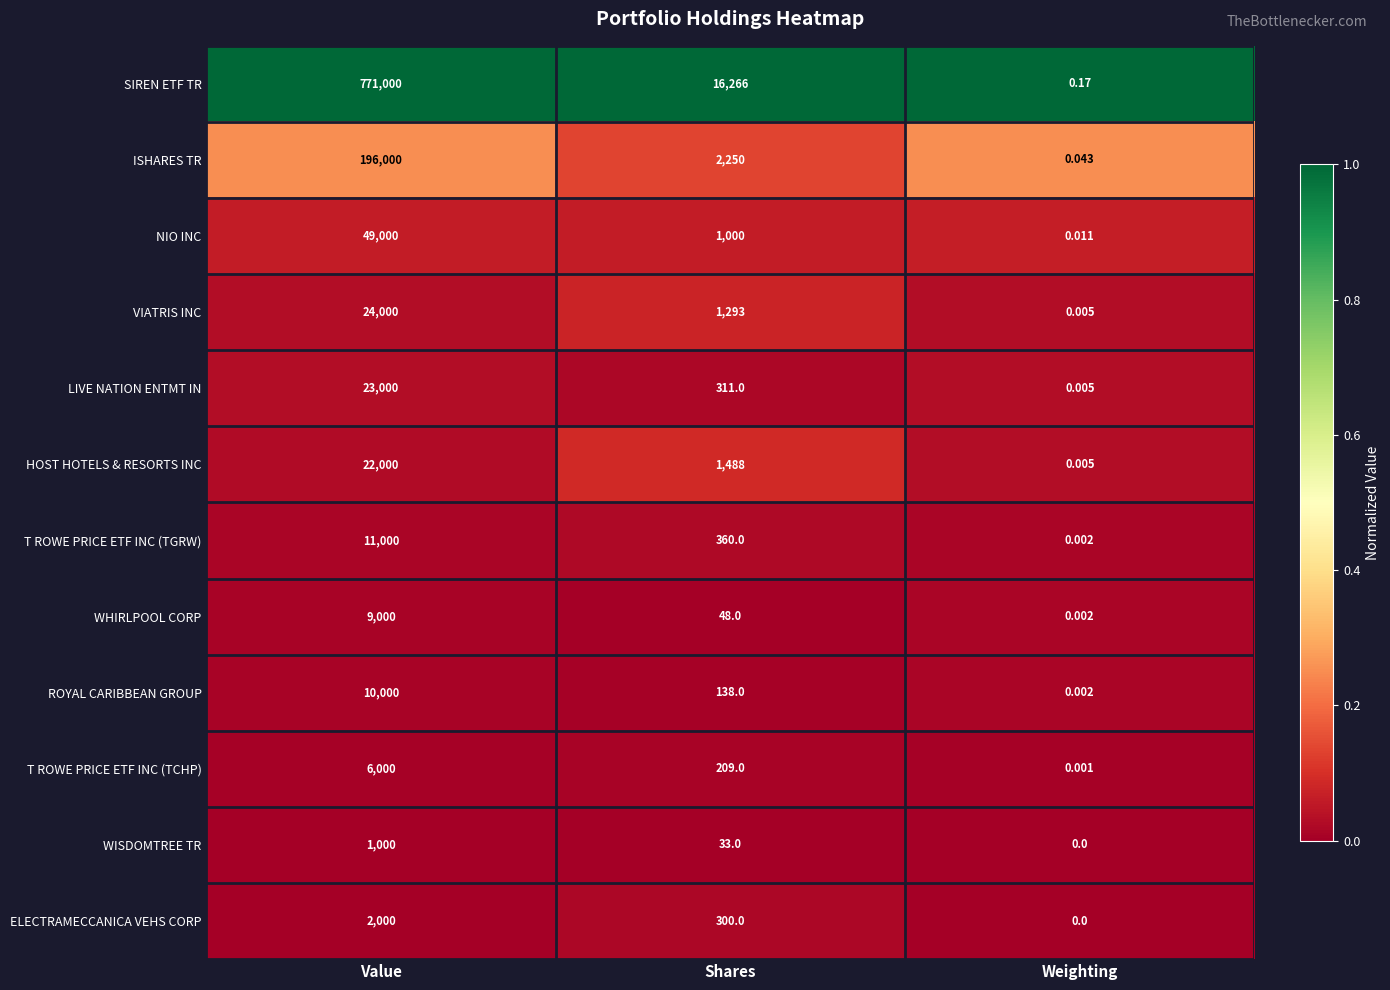

Which category has the highest value across all series?

Value